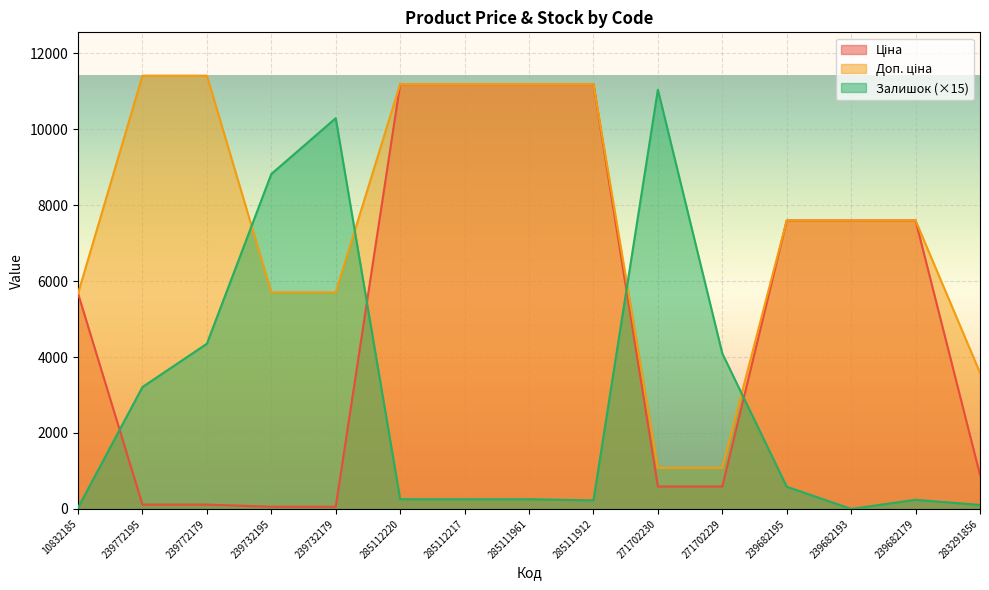

True or false: Доп. ціна and Залишок intersect in this chart.

True